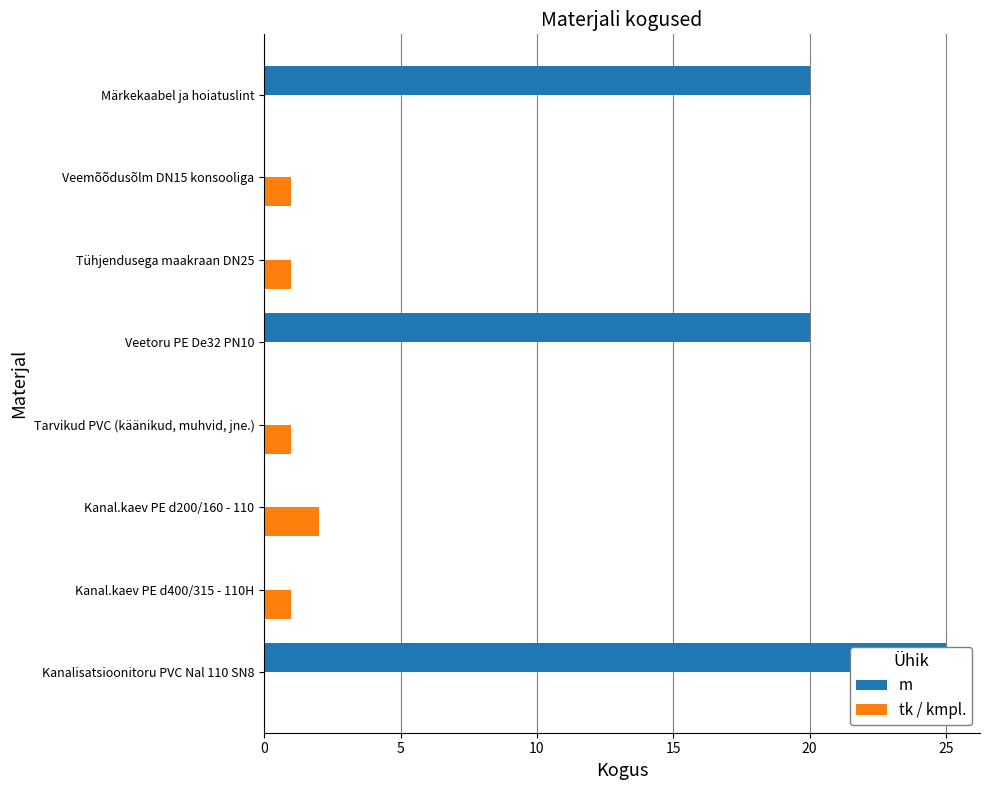

How many groups of bars are there?

8